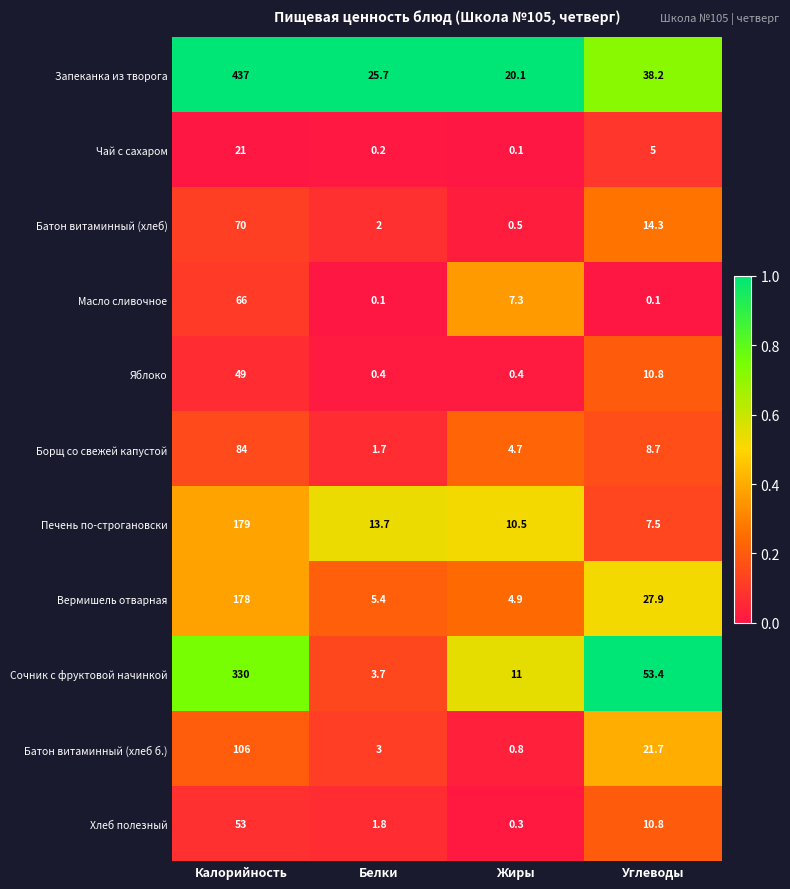

Which label corresponds to the largest value in the chart?

Калорийность